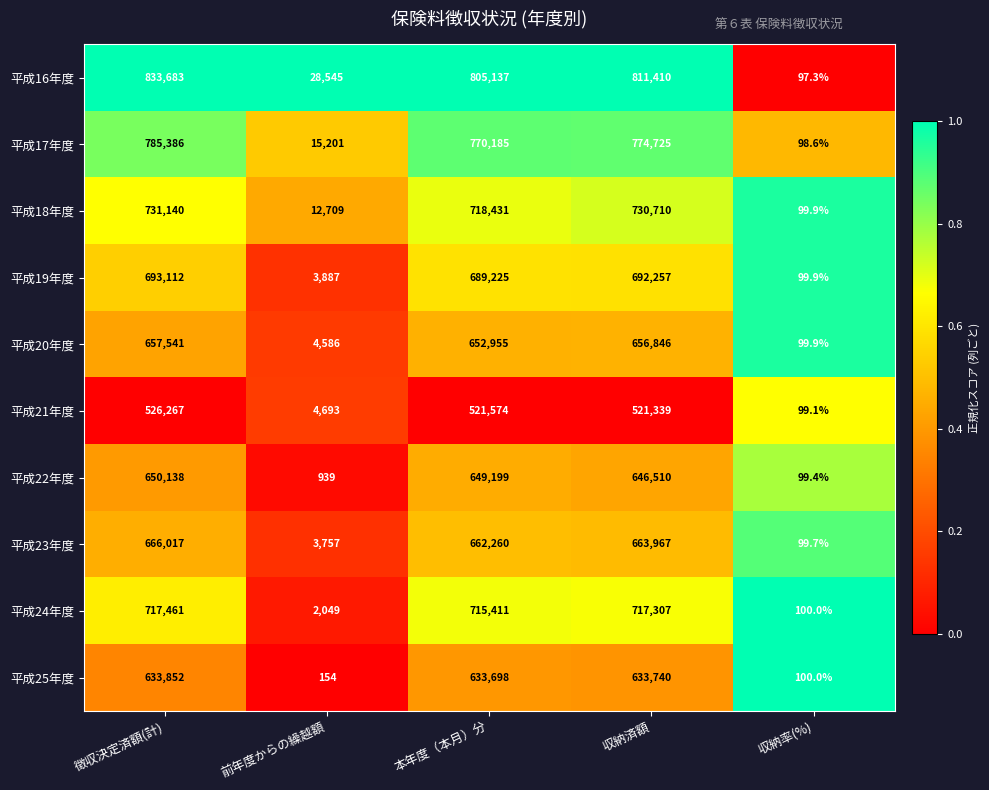

What is the minimum value shown in the chart?

97.3